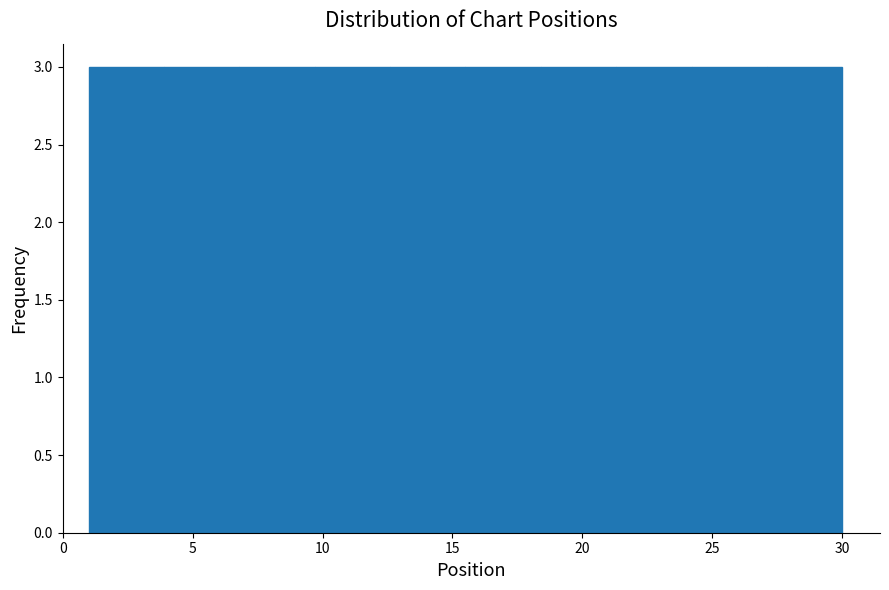

What is the height of the bar covering 1.0 to 3.9 on the x-axis? Neither the bar edges nor the heights are printed on the chart, so give them approximately, as read against the axes.

3